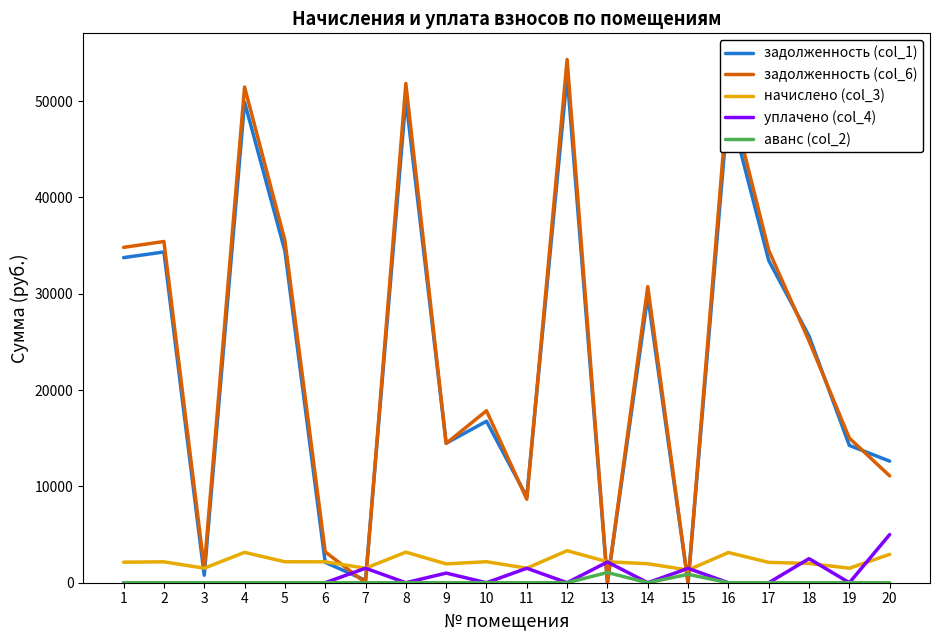

What is the difference between the highest and lowest values at 11?

8911.7